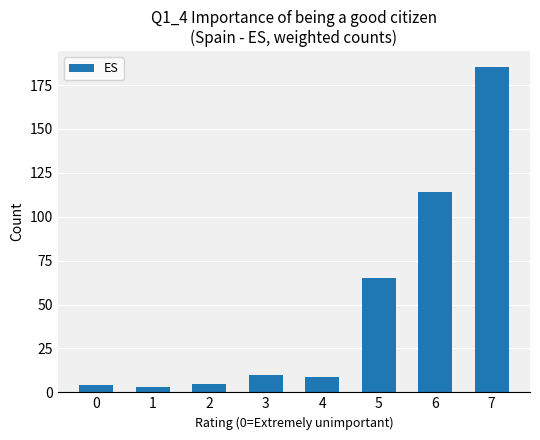

Where is the data nearest to the value 94?

6